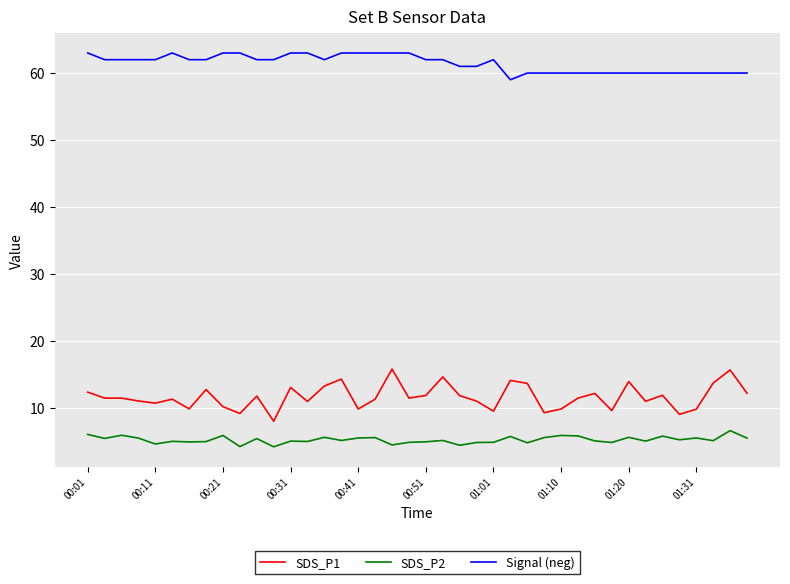

What are all the series names shown in the legend?

SDS_P1, SDS_P2, Signal (neg)